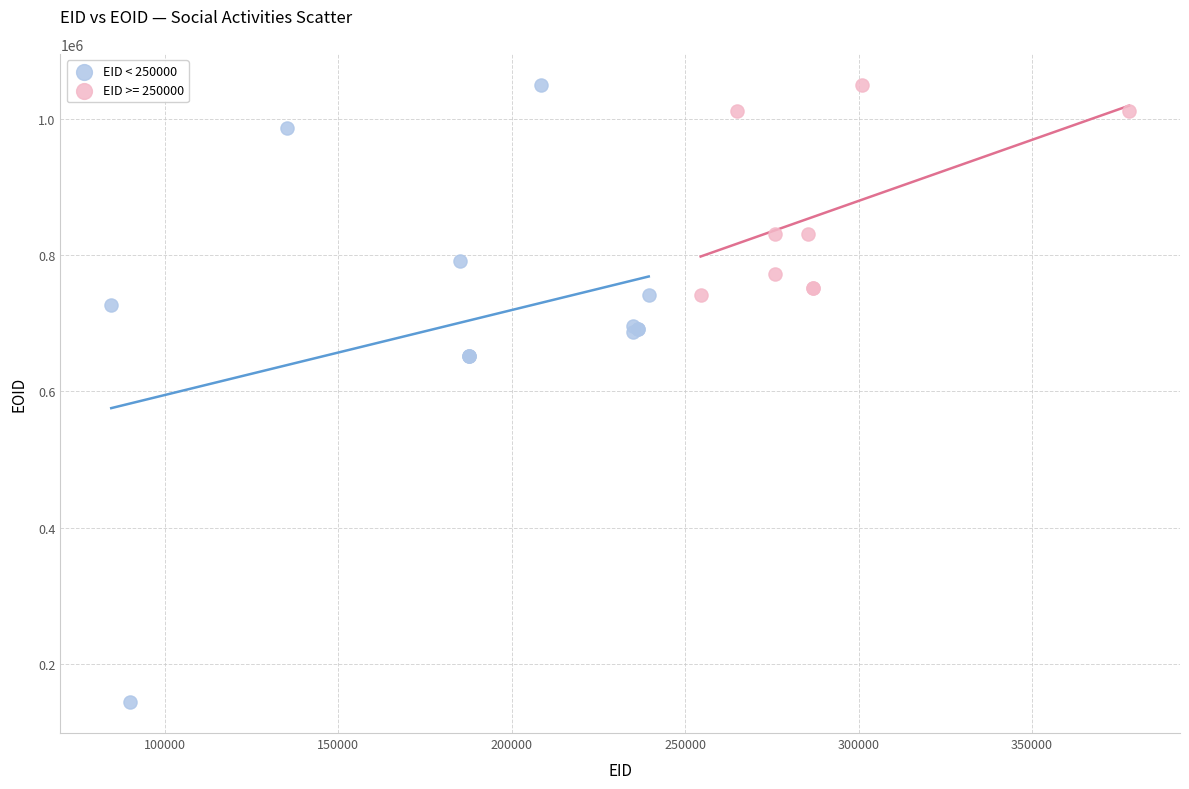

Which series reaches the minimum Y coordinate?

EID < 250000